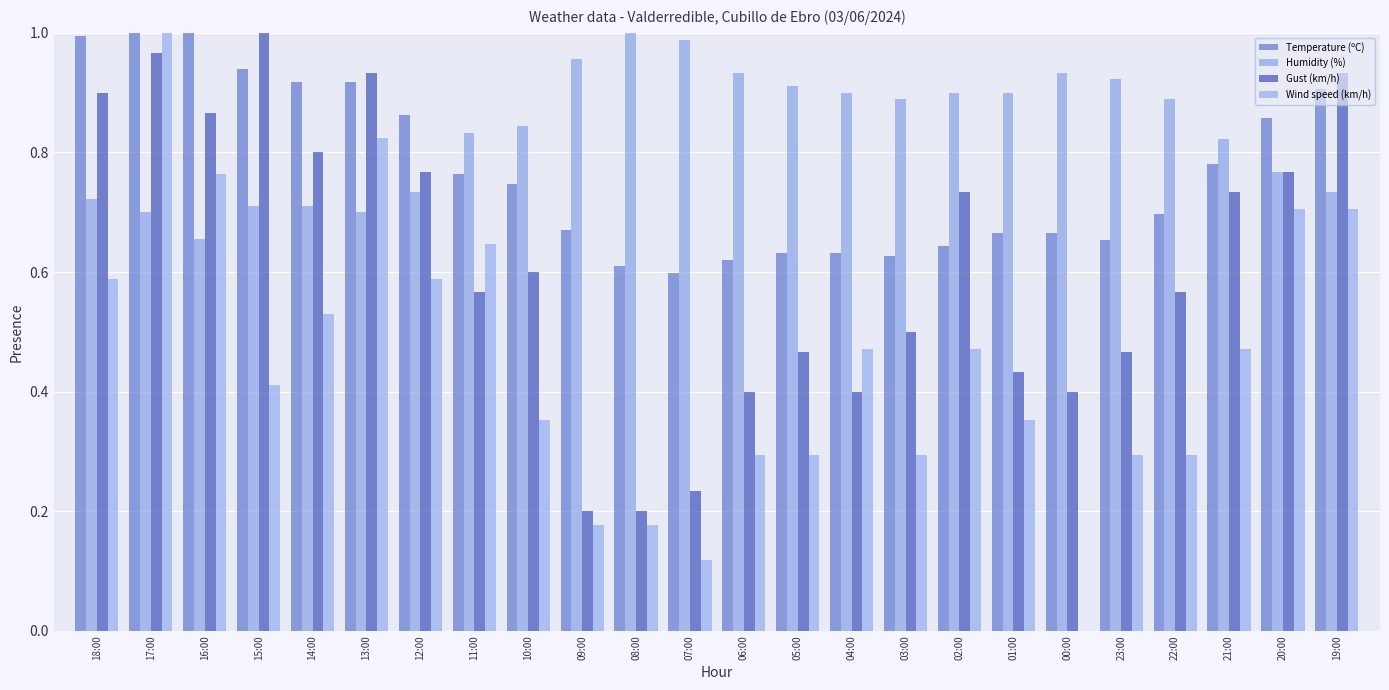

What is the minimum value for Humidity (%)?

0.7